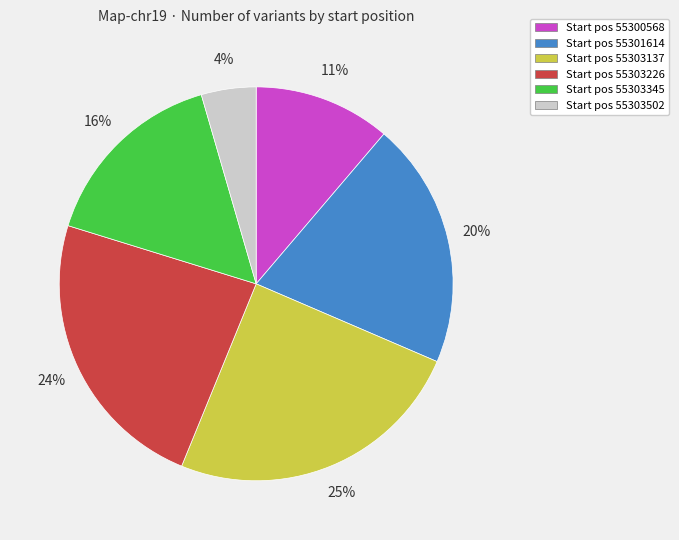

What percentage is the Start pos 55303226 slice, to the nearest percent?

24%